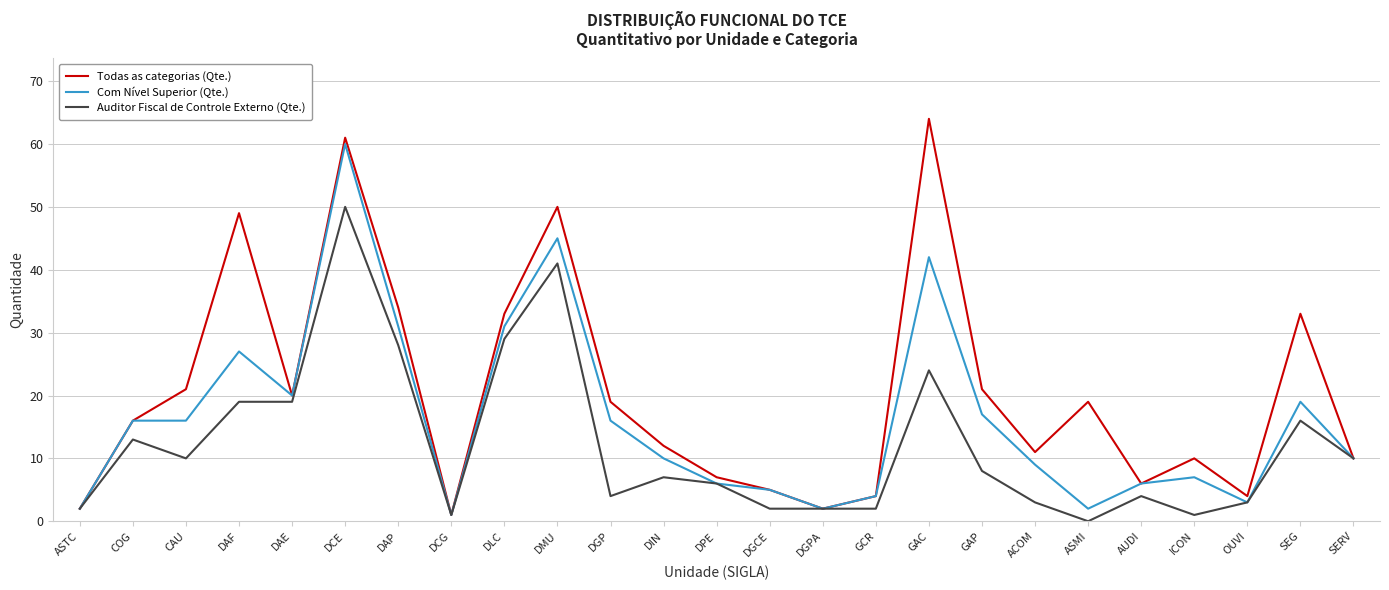

What is the greatest value displayed?

64